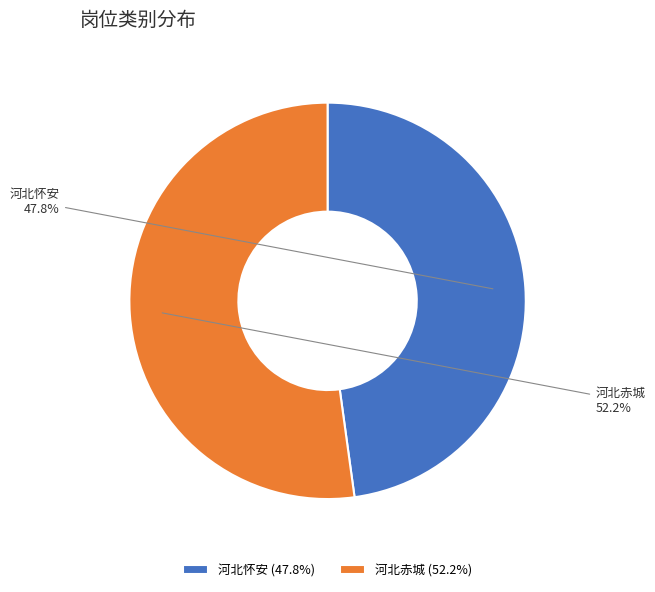

Rank the categories by value from lowest to highest.

河北怀安, 河北赤城